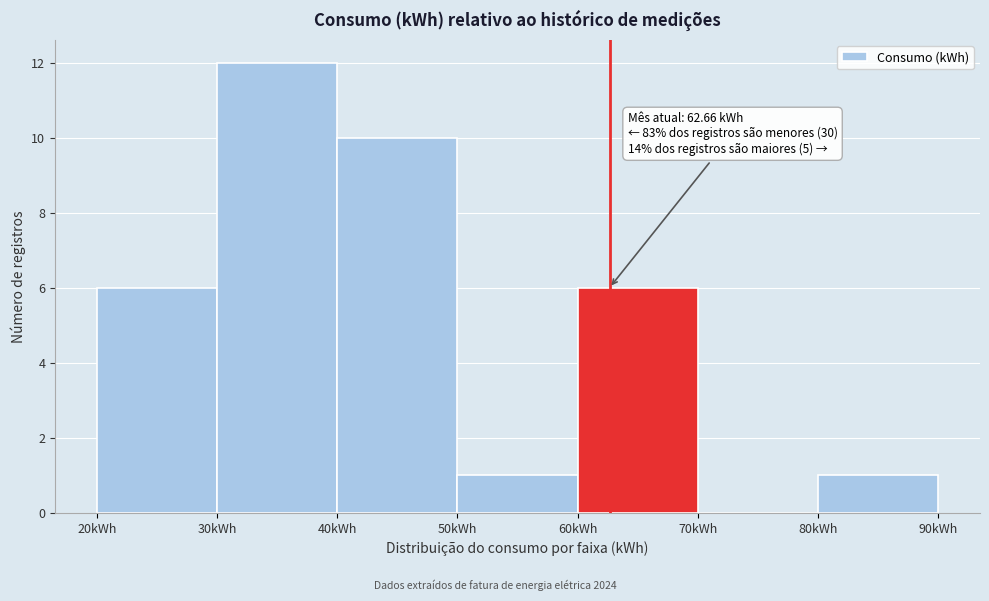

Which range on the x-axis has the tallest bar?

30 to 40